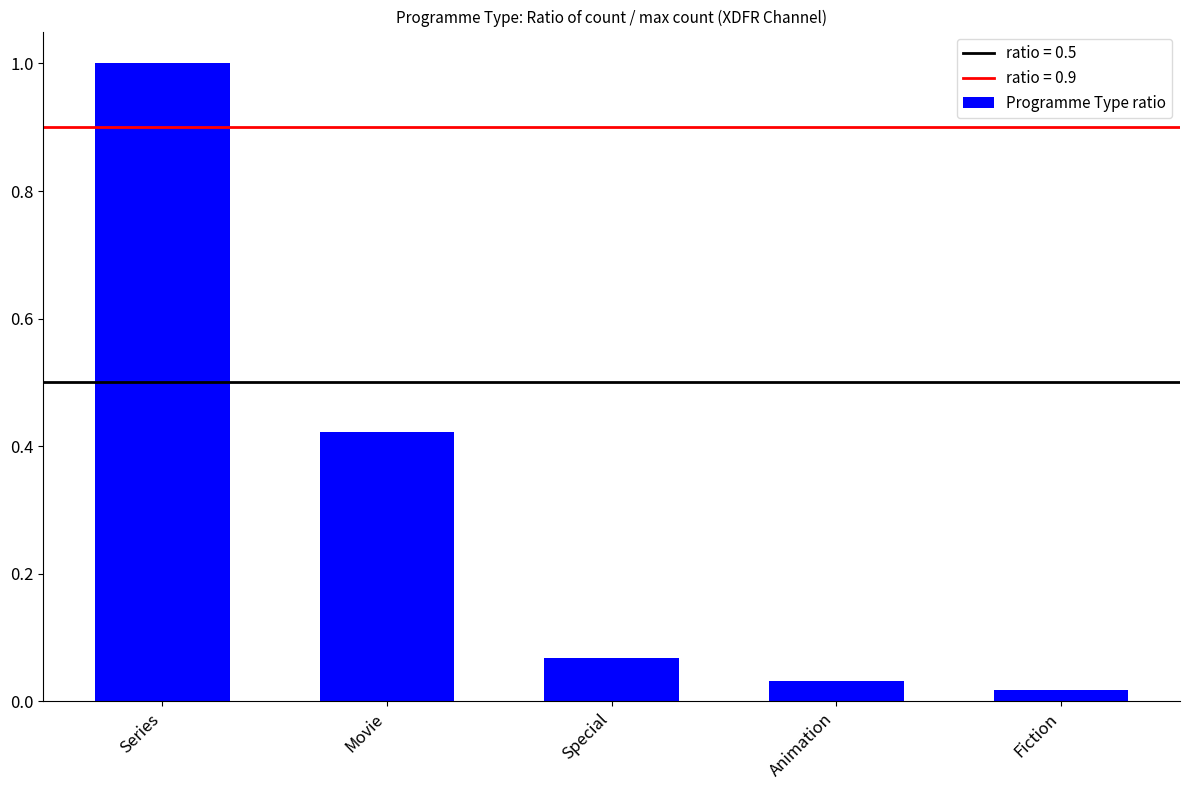

How many bars are there in total?

5